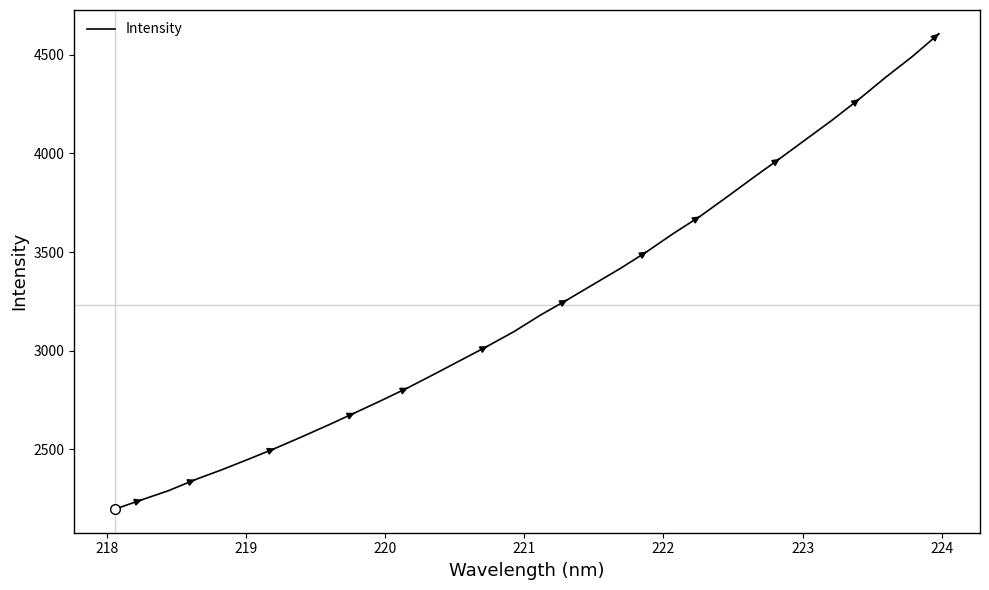

What is the difference between the maximum and minimum values?

2409.6